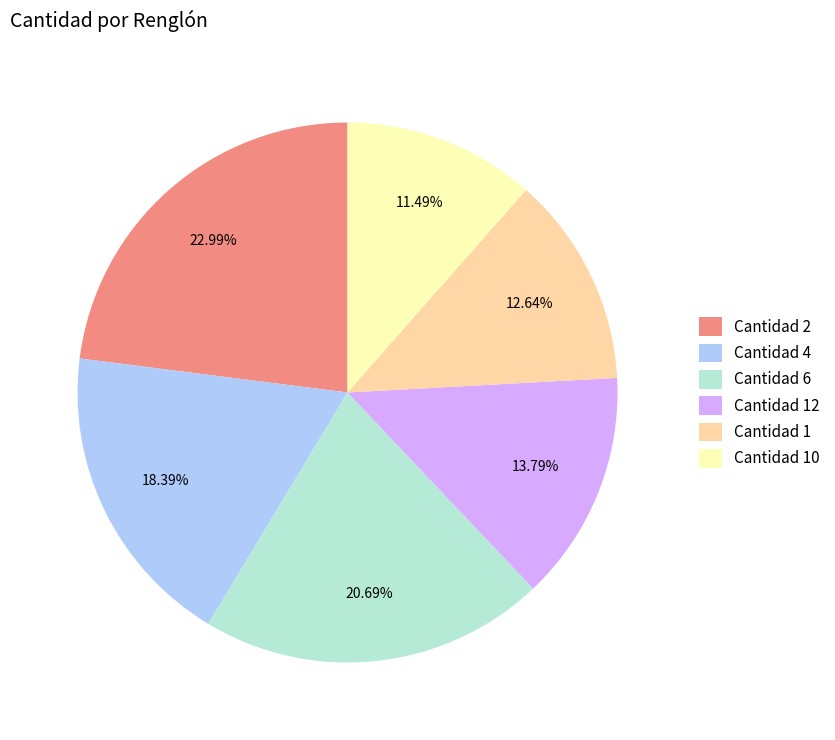

Combined, do Cantidad 1 and Cantidad 6 account for over 50%?

No